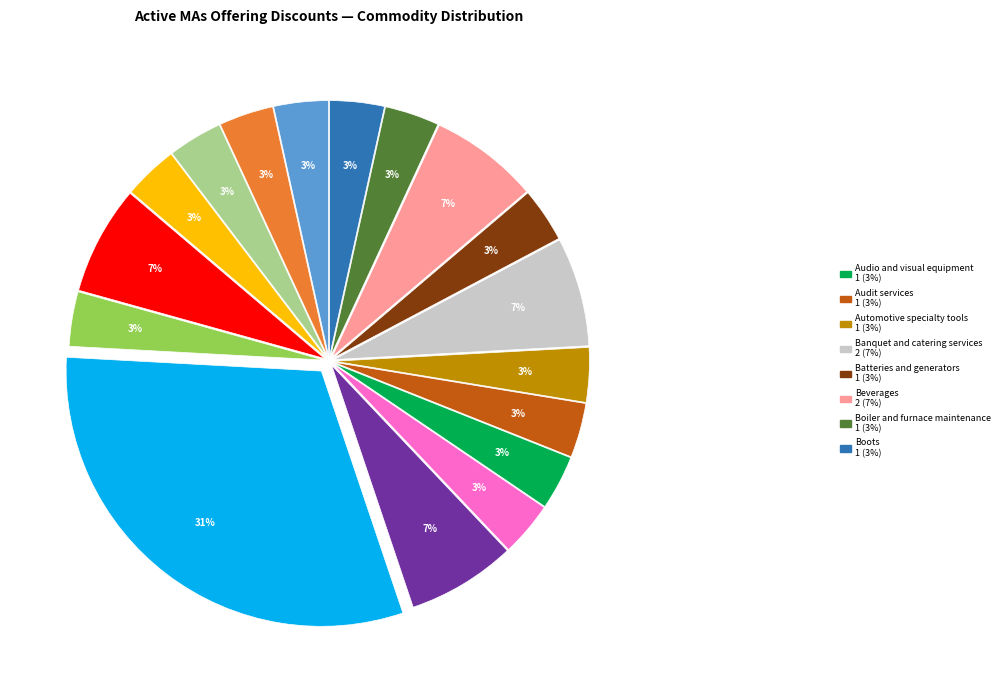

Is there any slice that represents more than half of the pie?

No